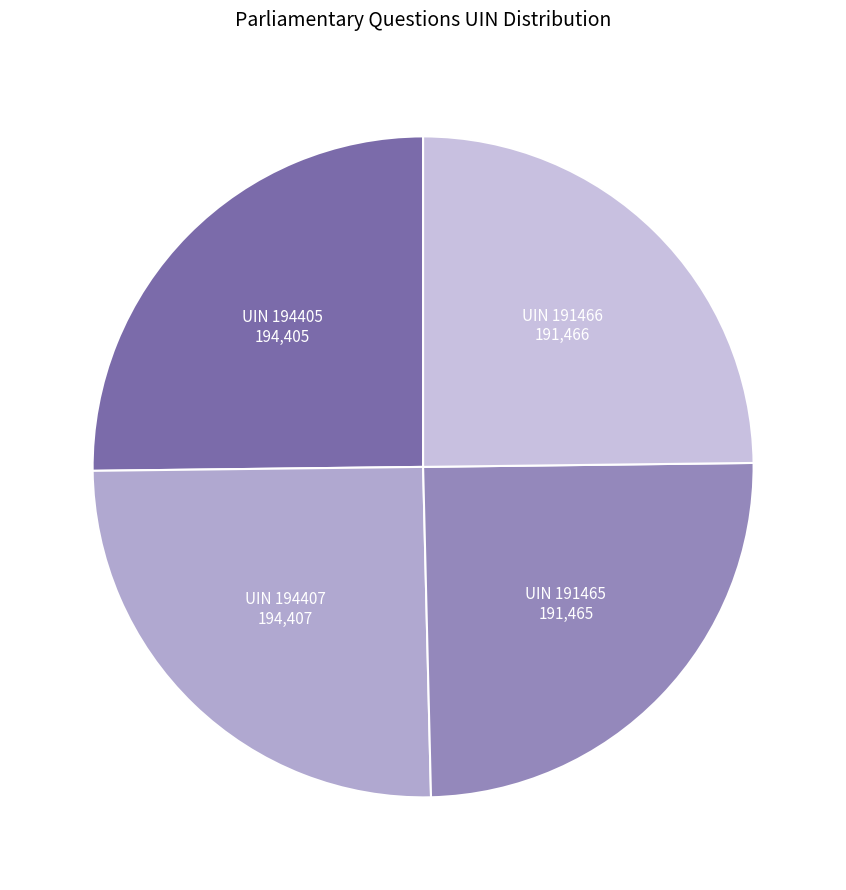

Does UIN 194407 represent more than half of the total?

No